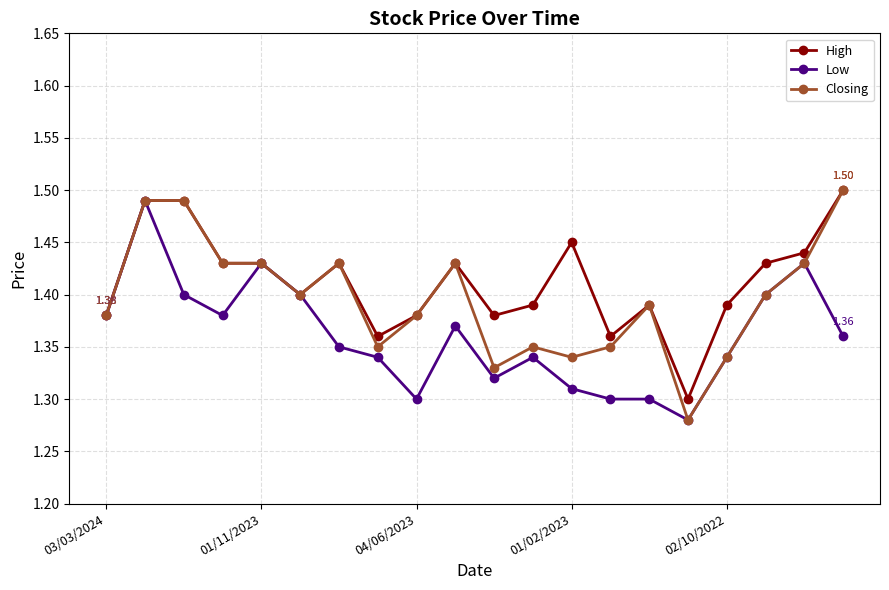

How many Closing values are between 1 and 2?

20